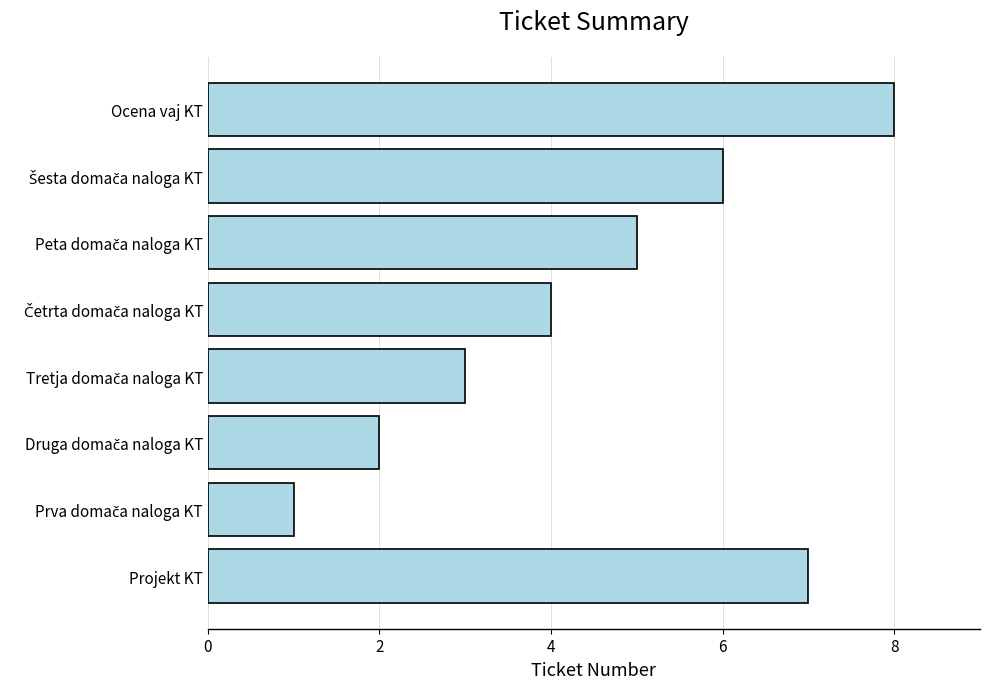

What is the difference between the second highest and second lowest values?

5